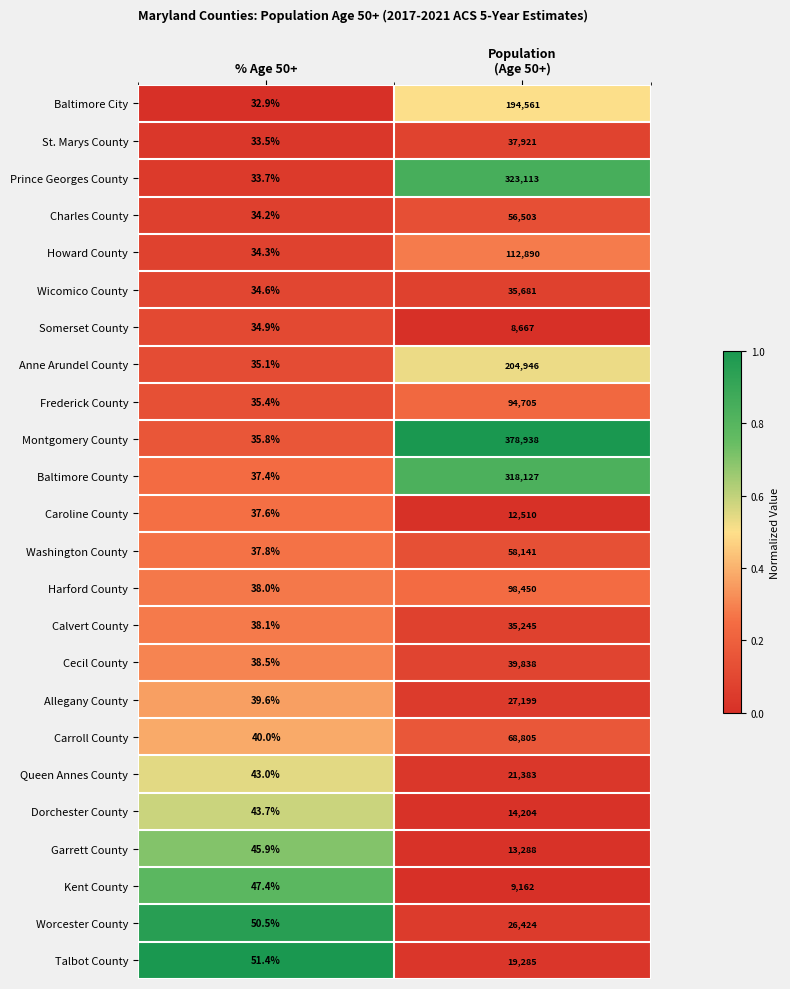

Which series has the largest total across all categories?

Montgomery County